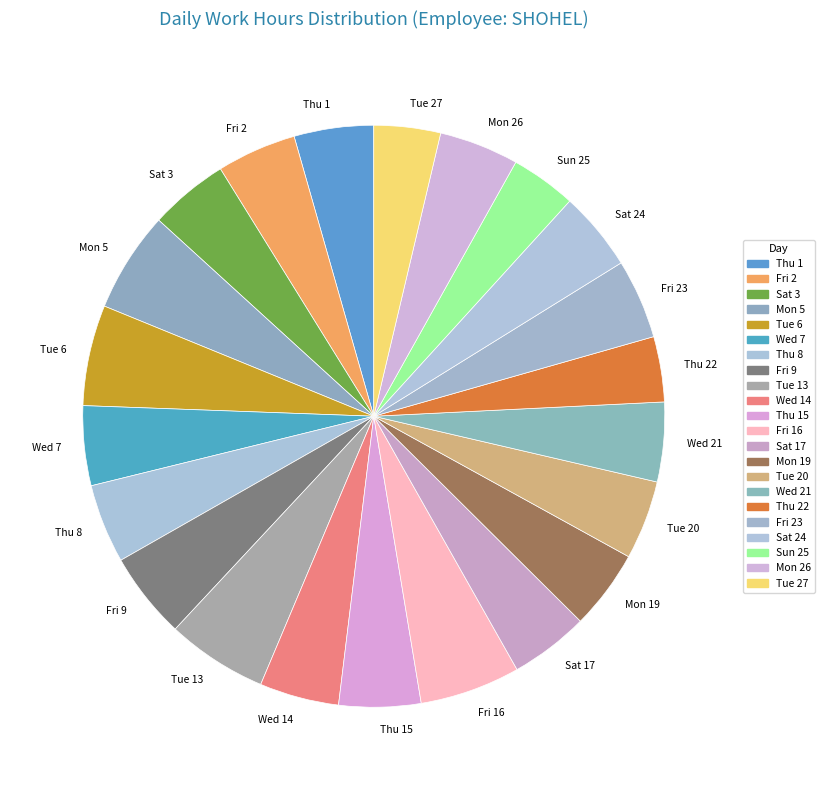

How many slices are in this pie chart?

22